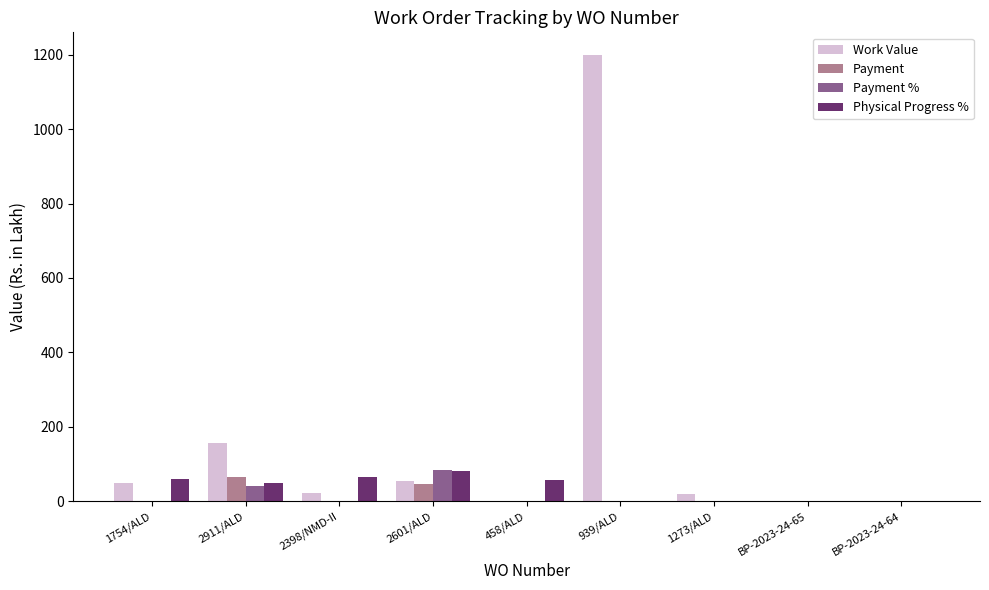

What is the sum of all Payment % values?

125.9